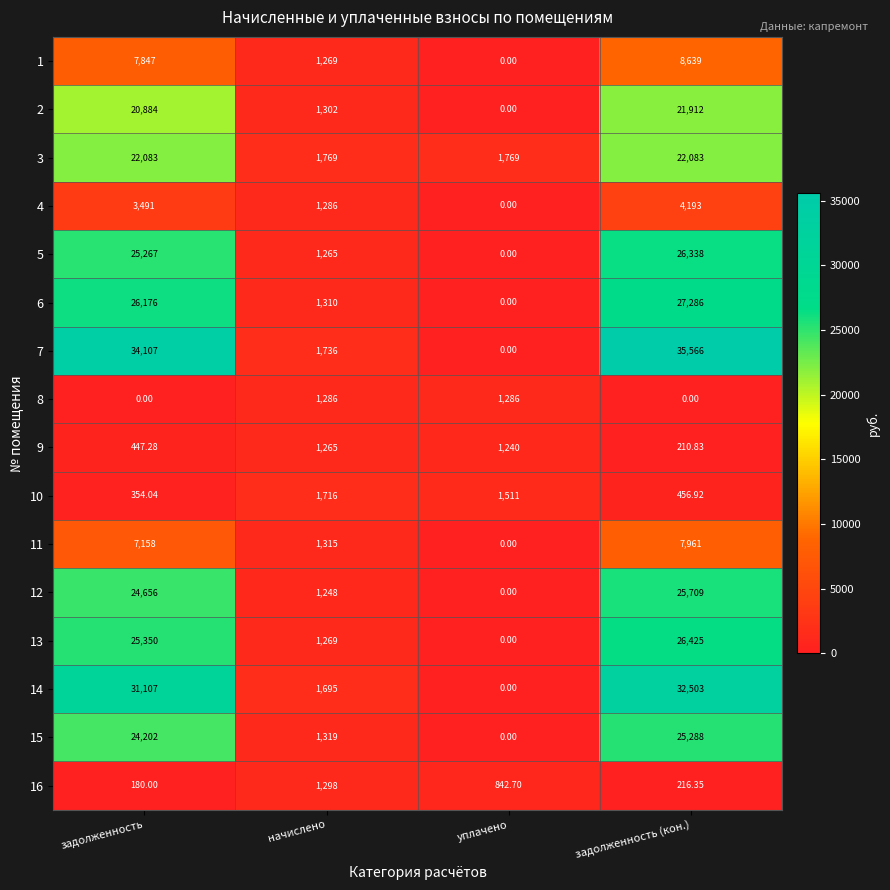

List the labels in order of 5 value, smallest first.

уплачено, начислено, задолженность, задолженность (кон.)